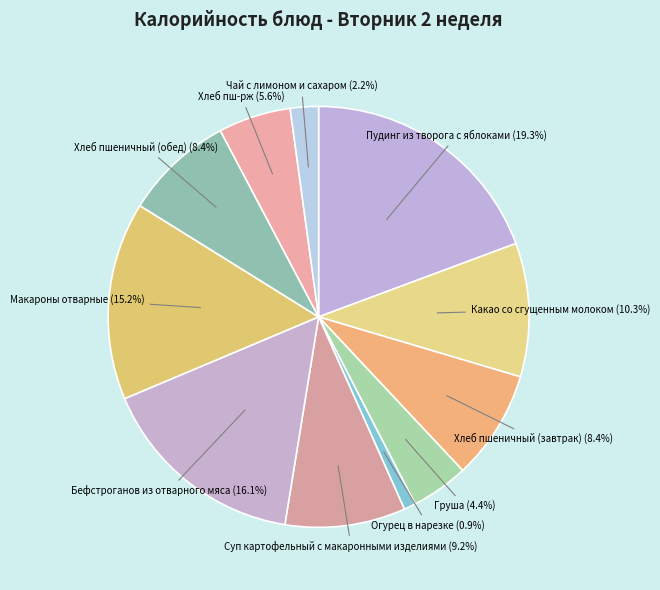

What is the largest slice in the pie chart?

Пудинг из творога с яблоками